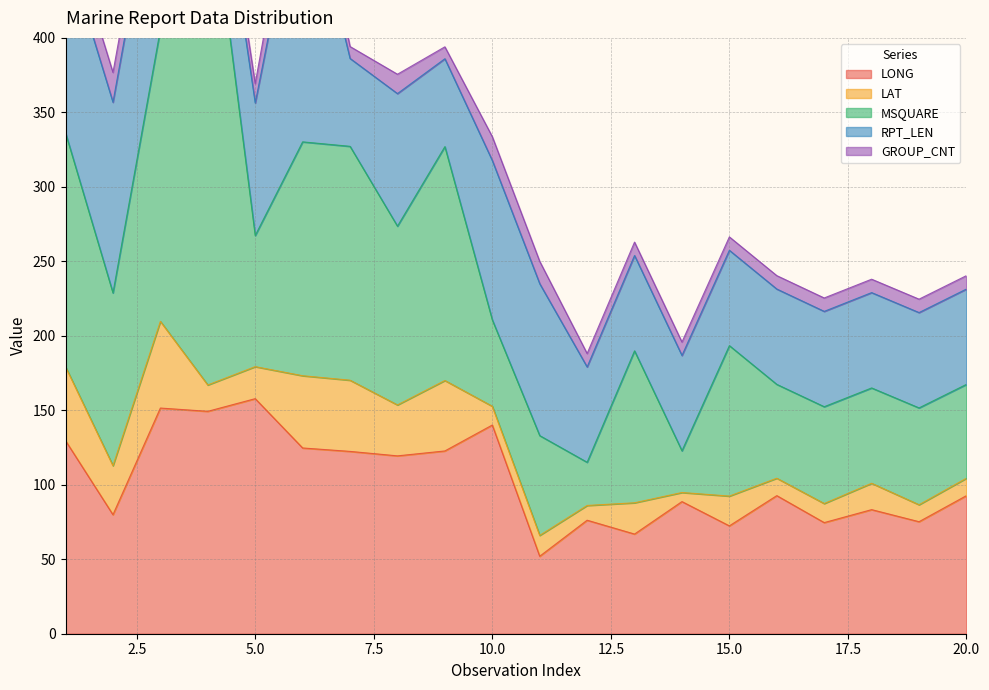

At which category does the chart reach its peak across all series?

4